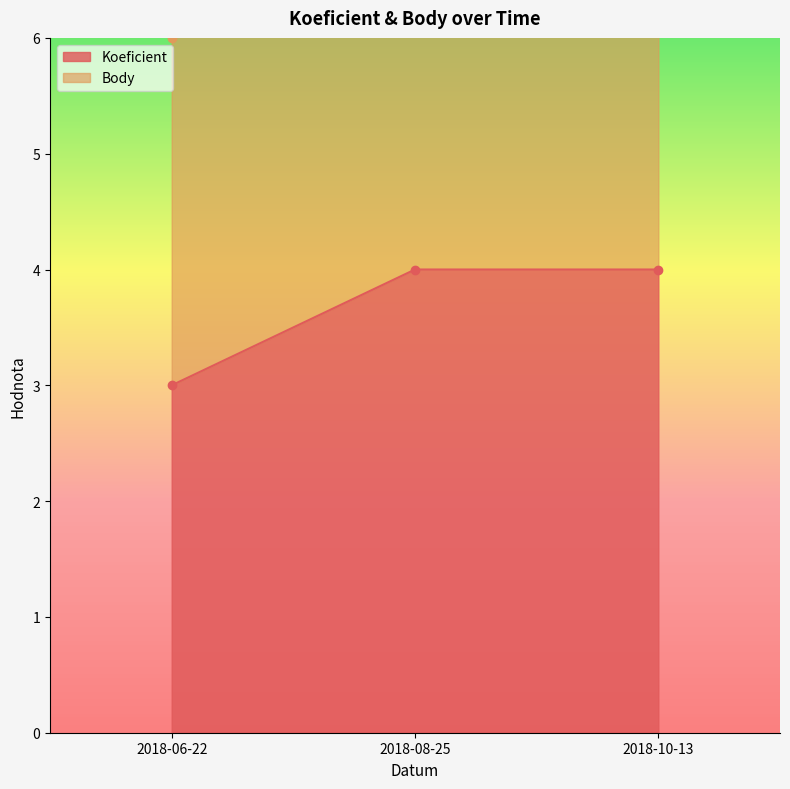

Reading left to right, transcribe all the data shown in this chart.

Koeficient: 3	4	4
Body: 6	8	8